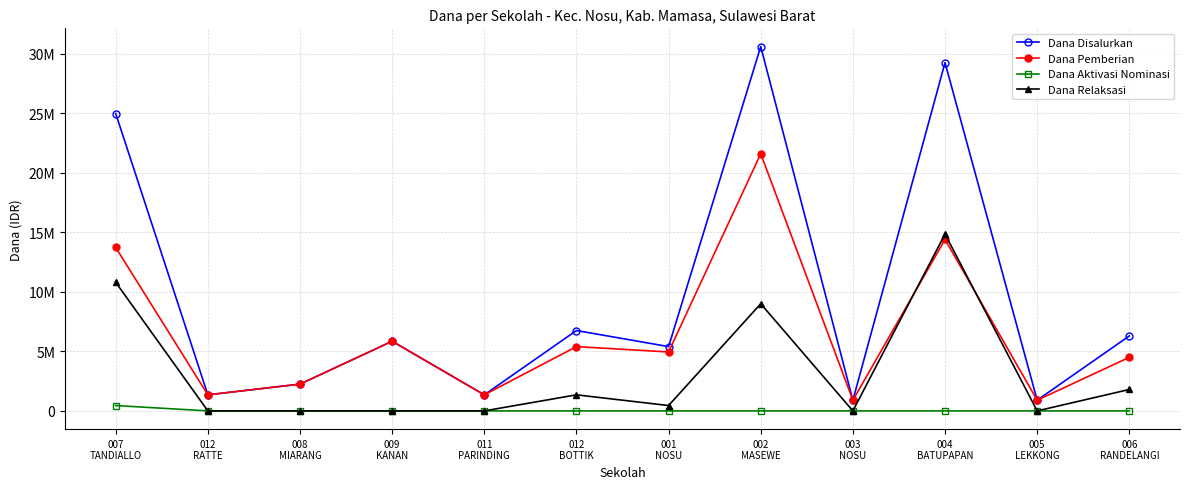

Does the chart display data point markers on the line(s)?

Yes